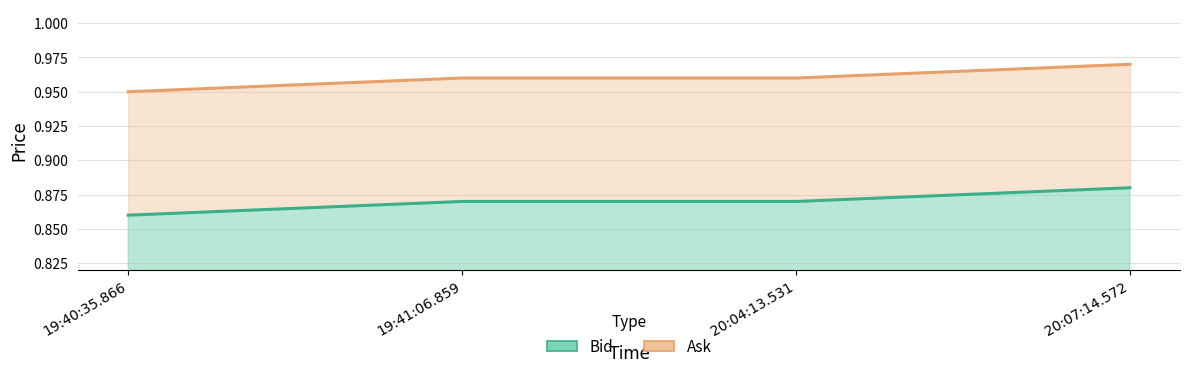

Rank the categories by Ask value from highest to lowest.

20:07:14.572, 19:41:06.859, 20:04:13.531, 19:40:35.866